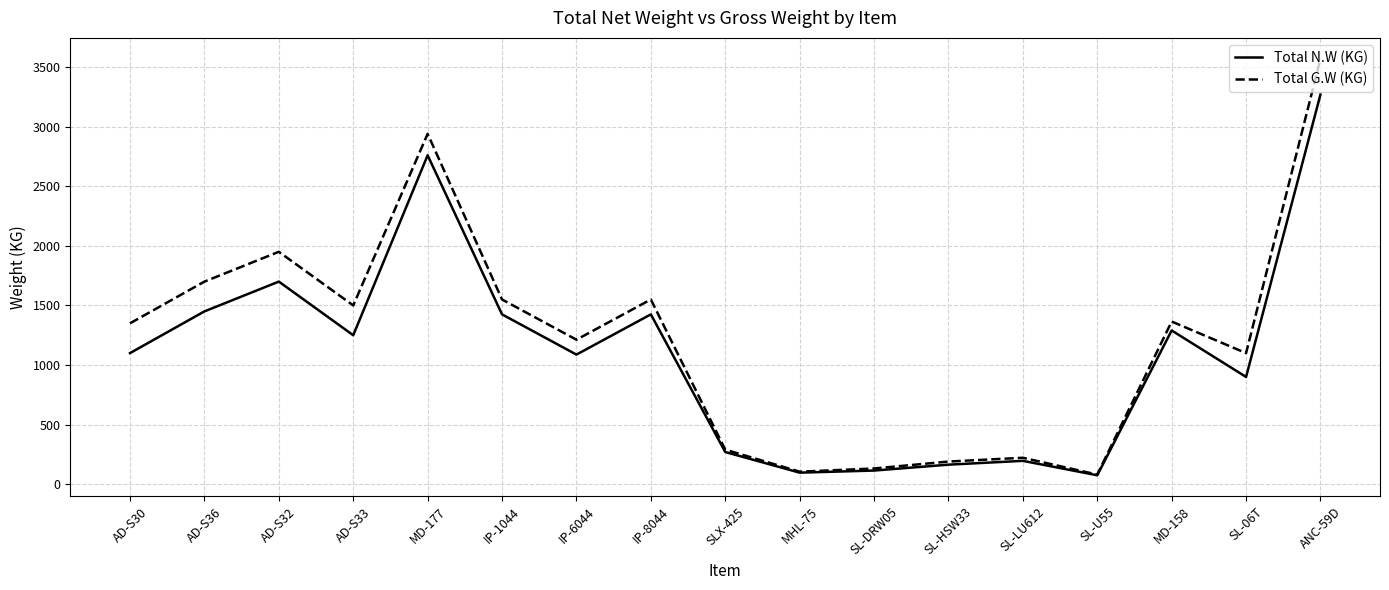

At which category does the chart reach its peak across all series?

ANC-59D